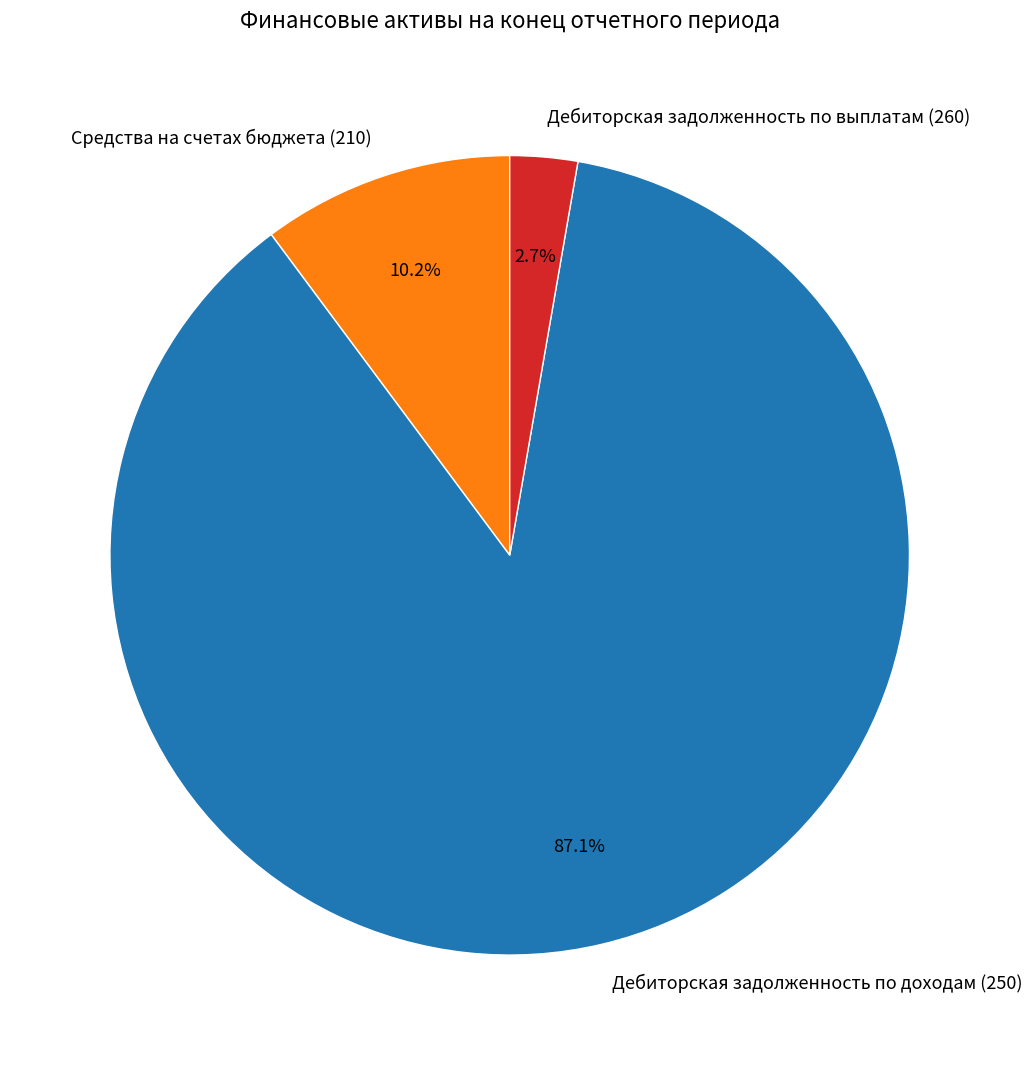

How many slices are in this pie chart?

3